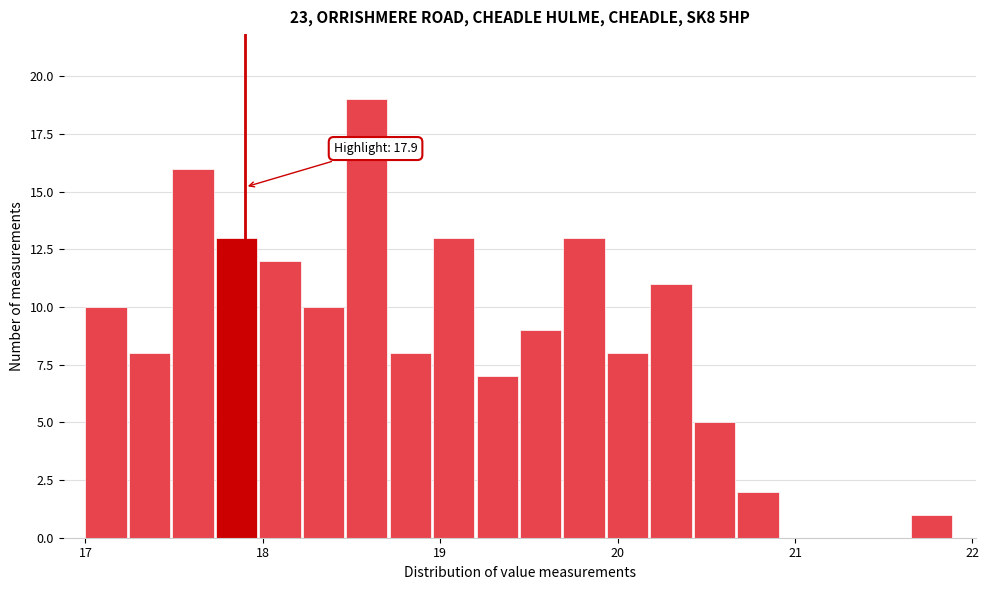

Around what value on the x-axis is the tallest bar? Give the approximate position of its centre, as read against the axis.

18.6